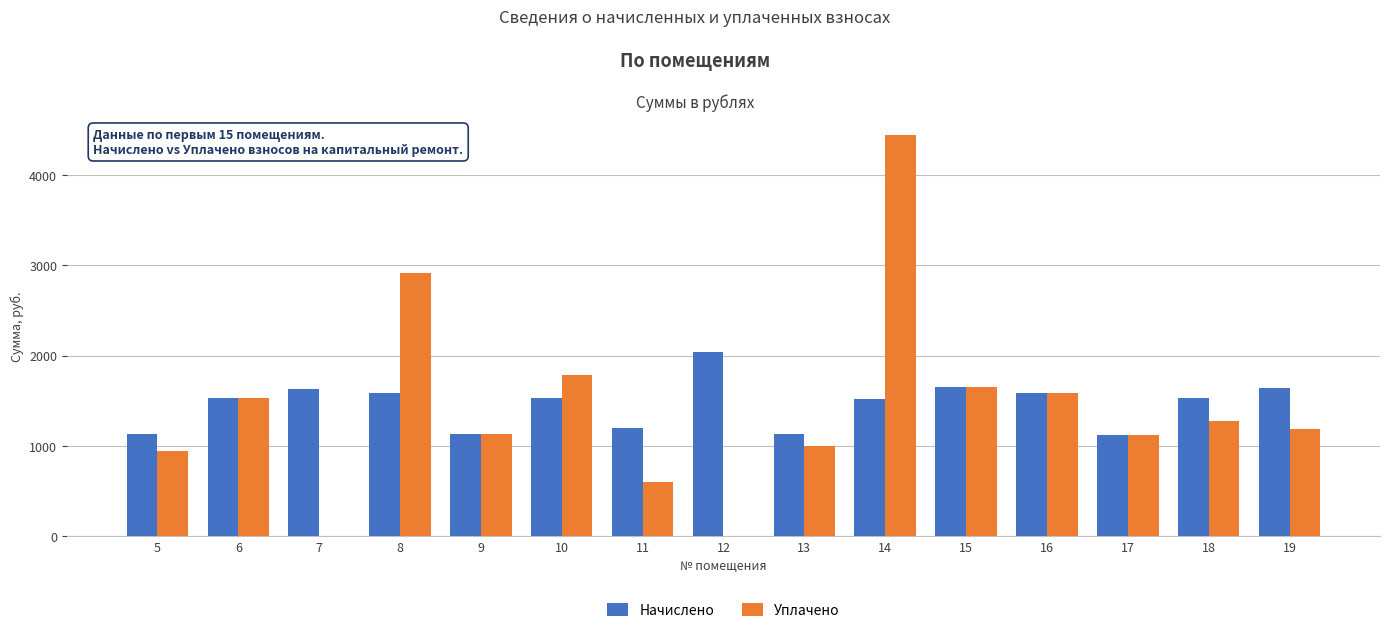

Count the number of categories in the chart.

15